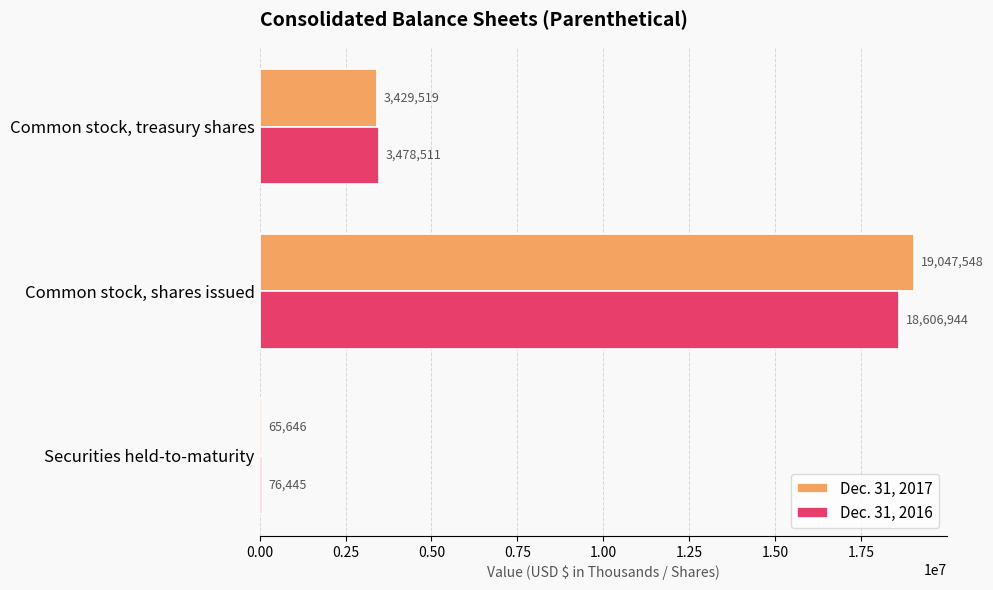

How many data points in Dec. 31, 2016 are less than 3478511?

1